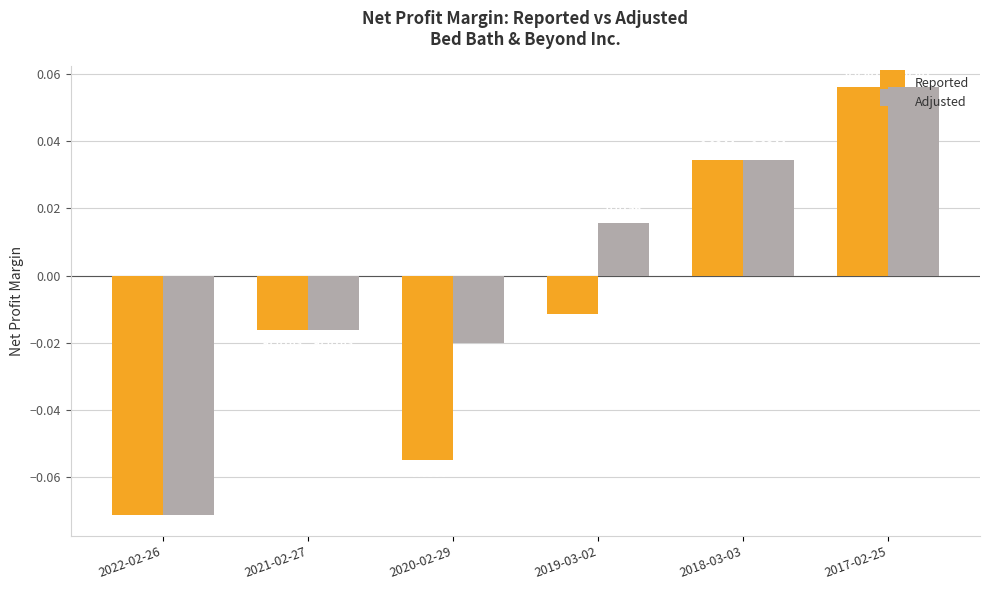

What position from the left is 2021-02-27?

2